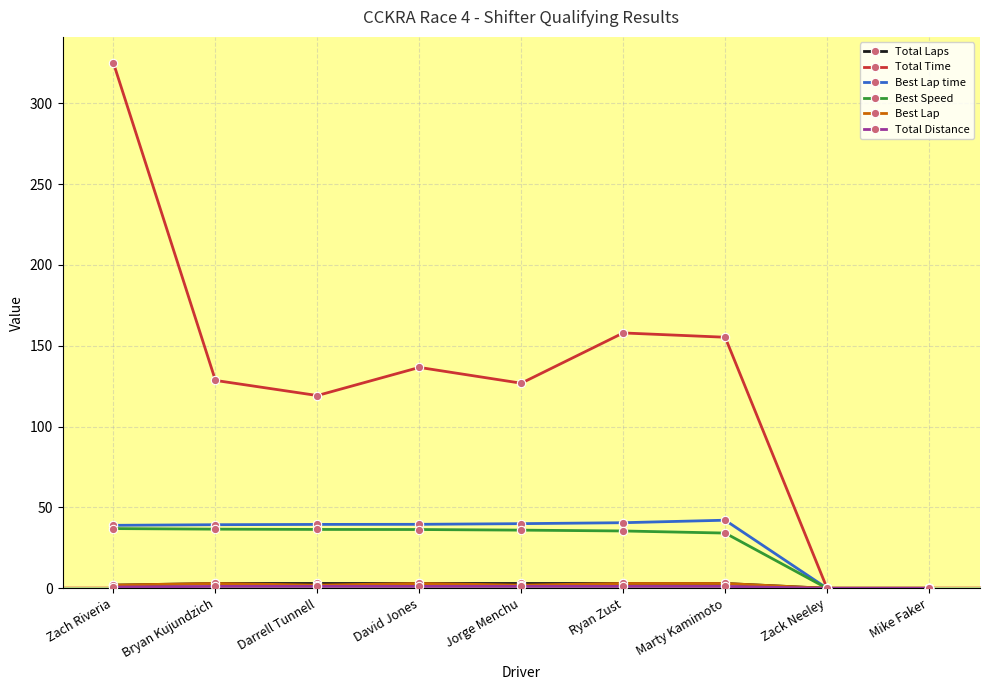

How many series are shown in this chart?

6